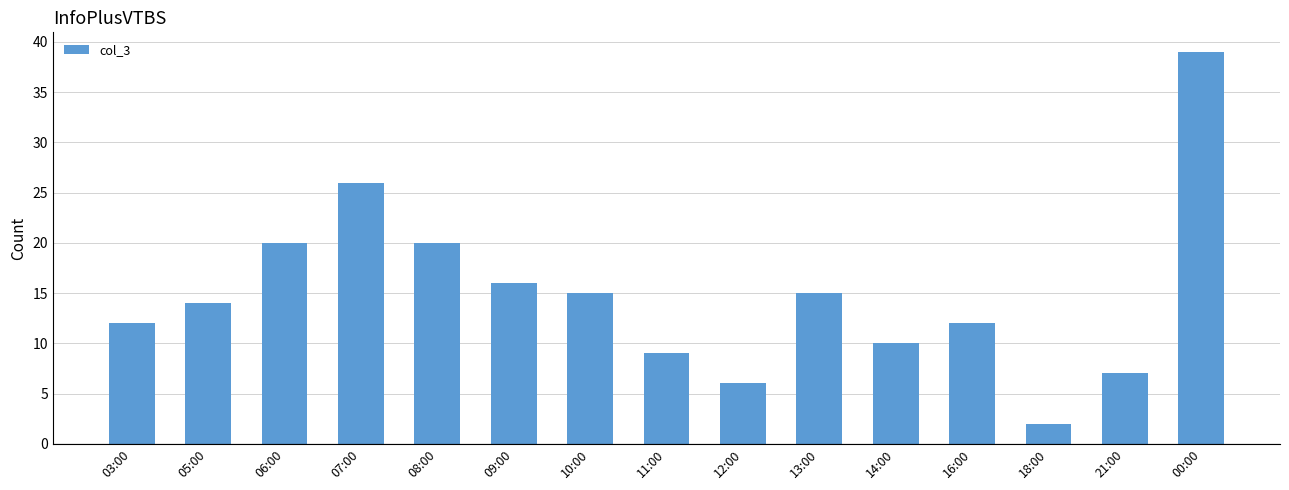

What is the difference between the maximum and minimum values?

37